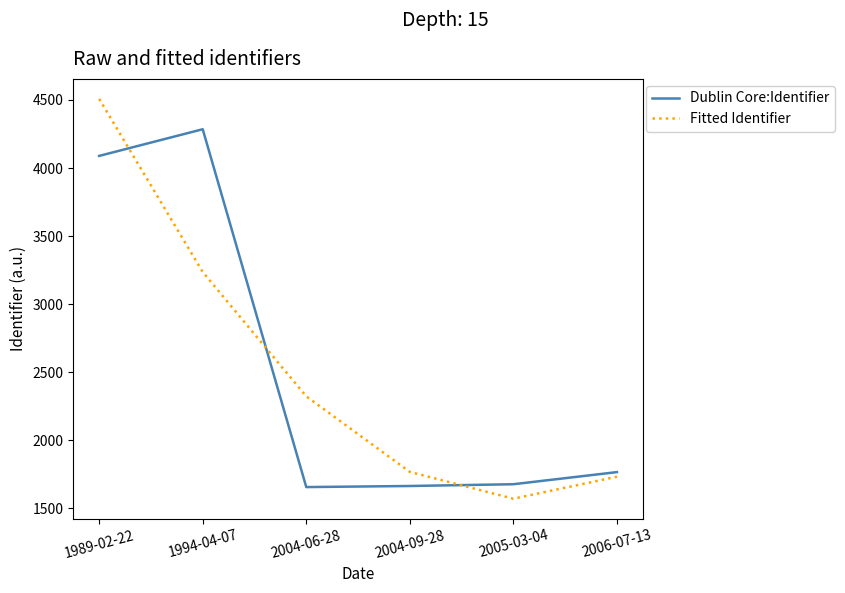

The value of Fitted Identifier at 2004-06-28 is 2321.9. True or false?

True